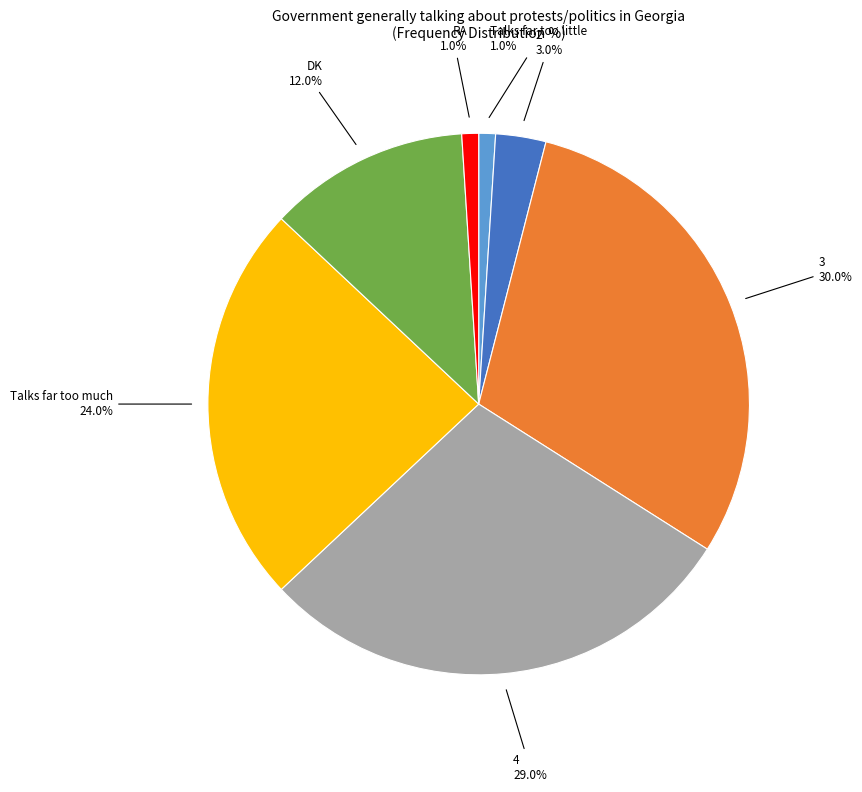

Is there a majority slice in this chart?

No